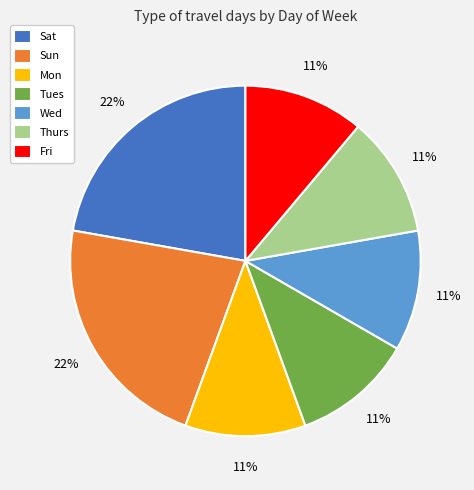

What percentage is the Sun slice, to the nearest percent?

22%